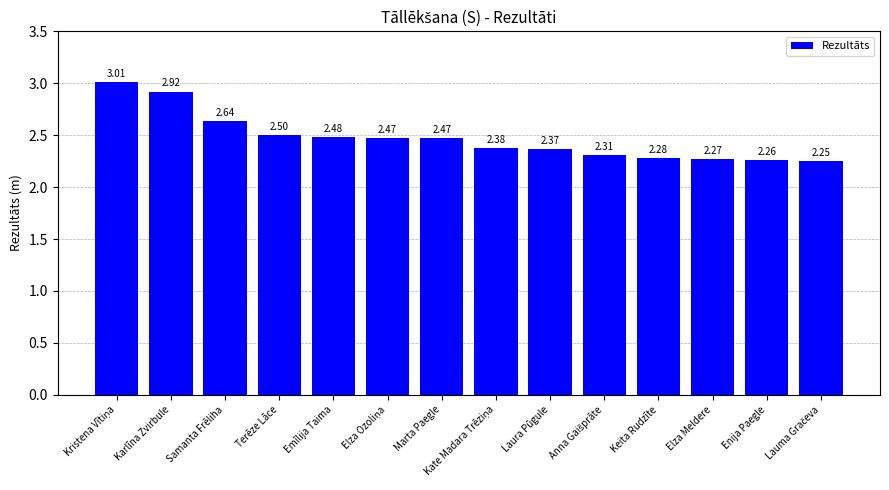

Between Laura Pūgule and Samanta Frēliha, which is larger?

Samanta Frēliha